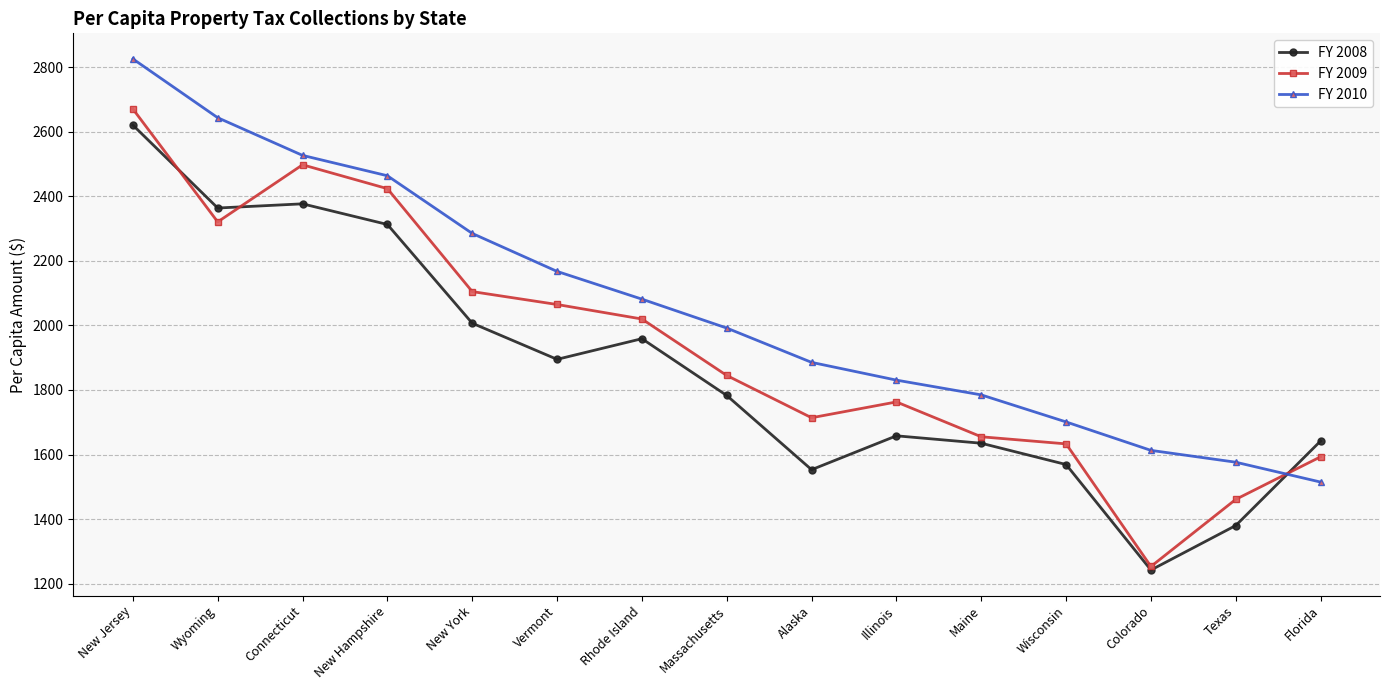

True or false: FY 2010 and FY 2008 cross at least once.

True